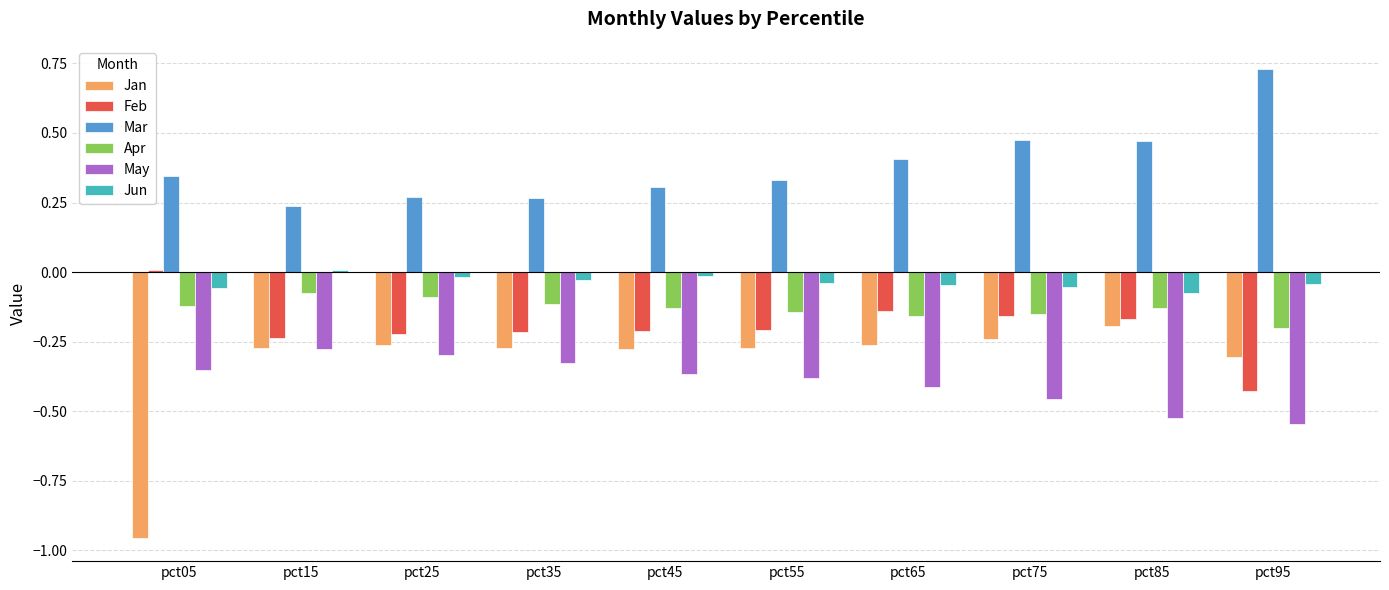

Where is Jan nearest to the value 0?

pct85